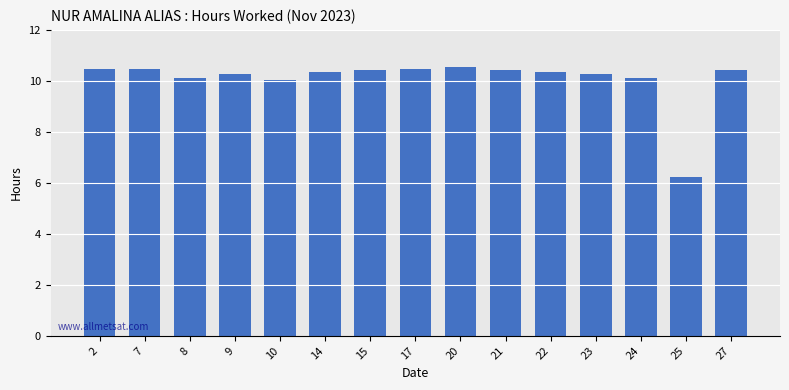

The chart shows a value of 10.0 at 10. True or false?

True